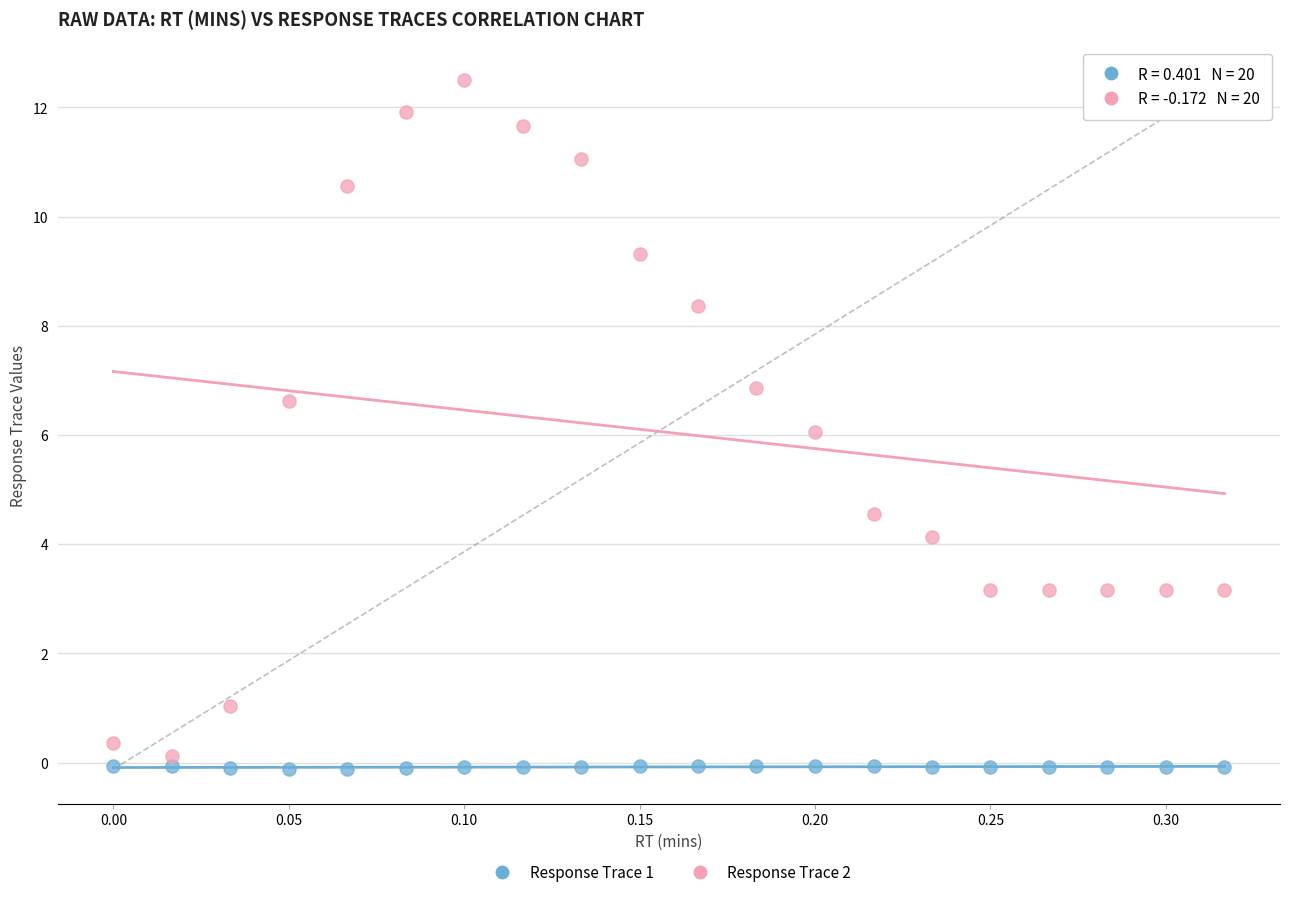

Which series reaches the maximum Y coordinate?

Response Trace 2